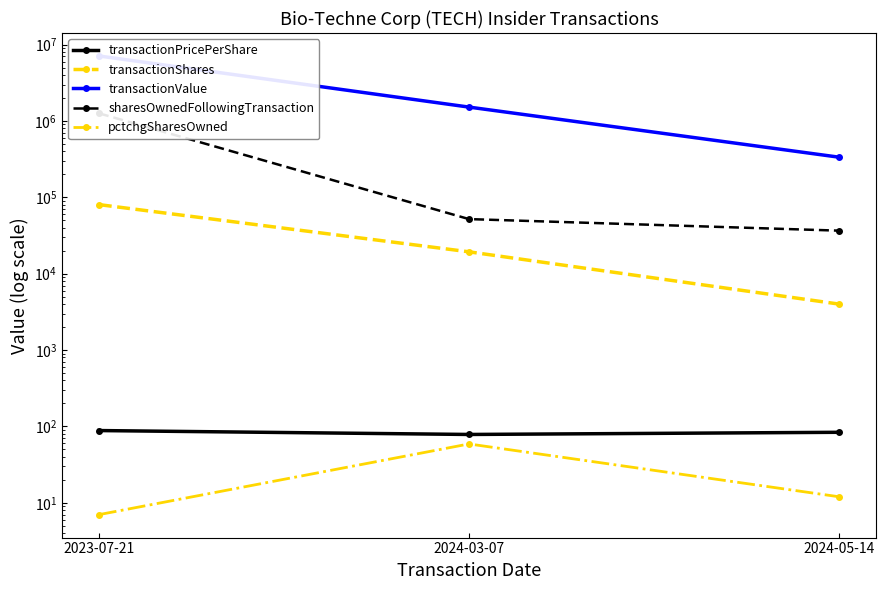

Is the value of pctchgSharesOwned at 2023-07-21 greater than the value of transactionPricePerShare at 2023-07-21?

No